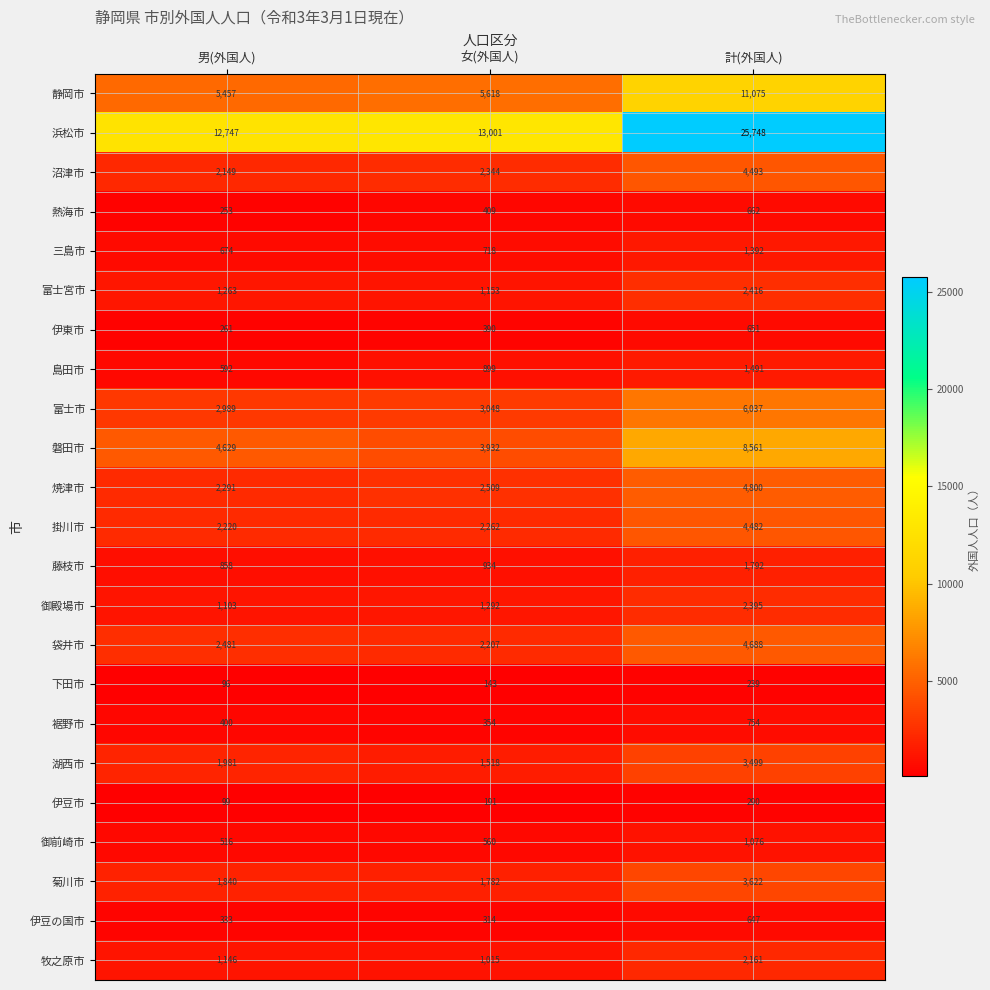

What is the maximum value for 富士市?

6037